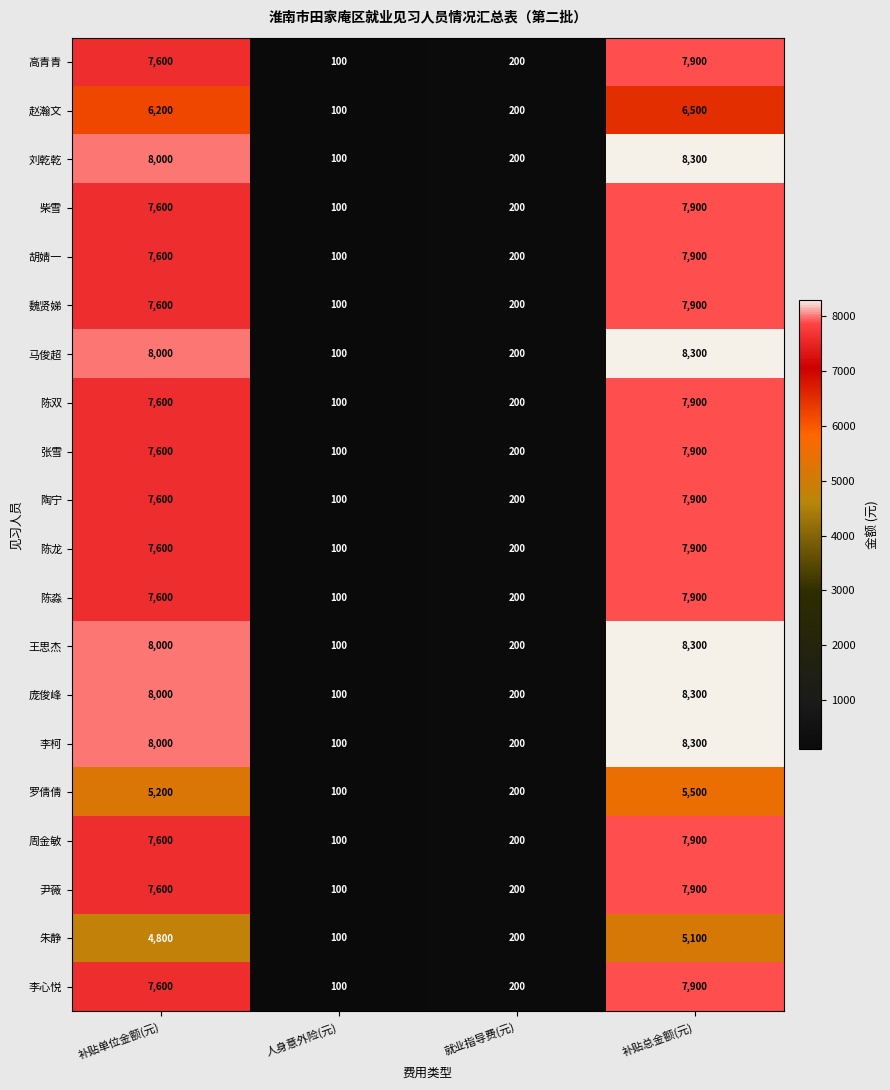

What is the spread (max minus min) of values at 补贴总金额(元)?

3200